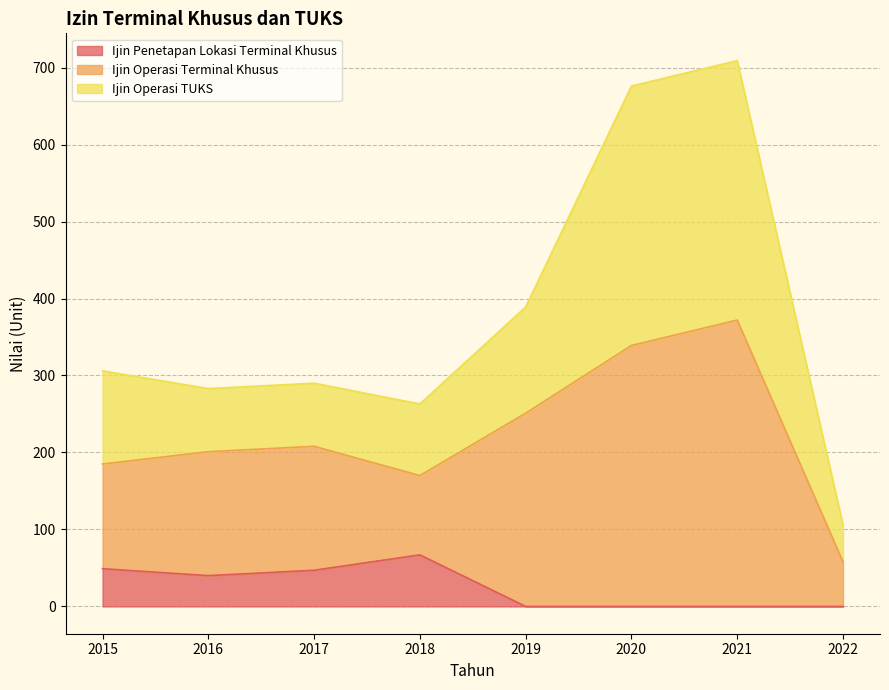

Which has a higher value, 2021 or 2020?

2021